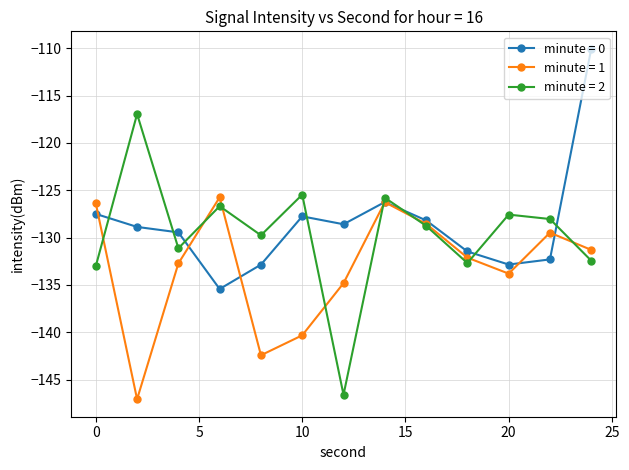

Which series has the widest spread of values?

minute = 2